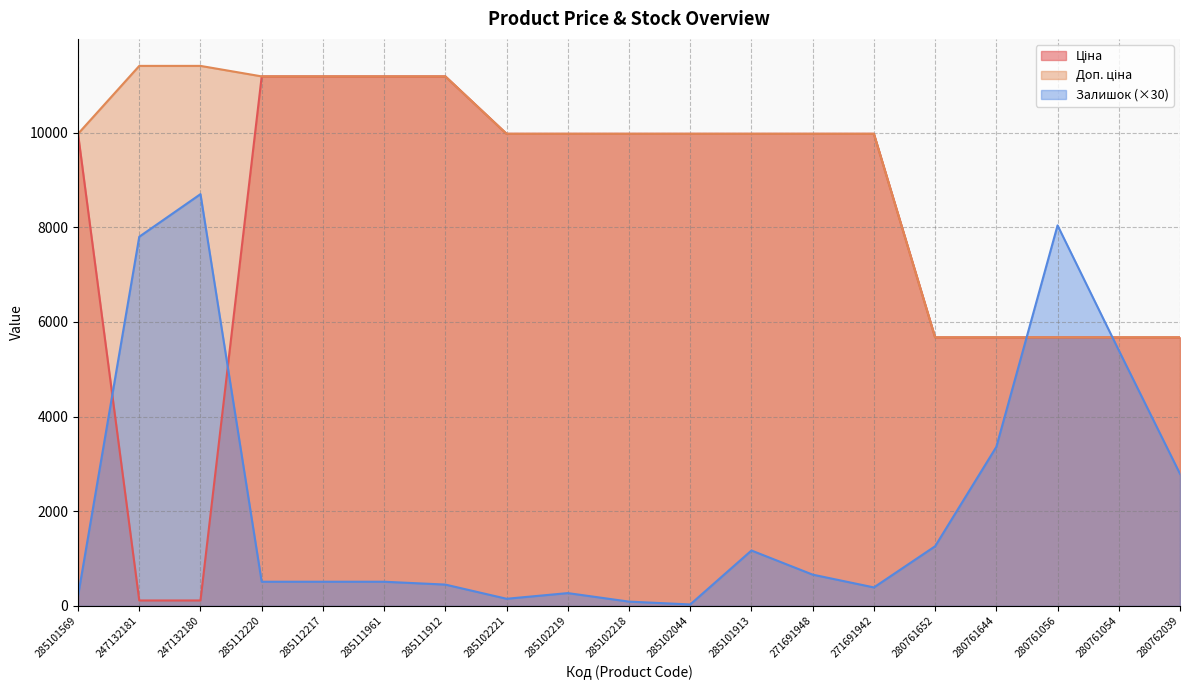

What position from the left is 285101569?

1